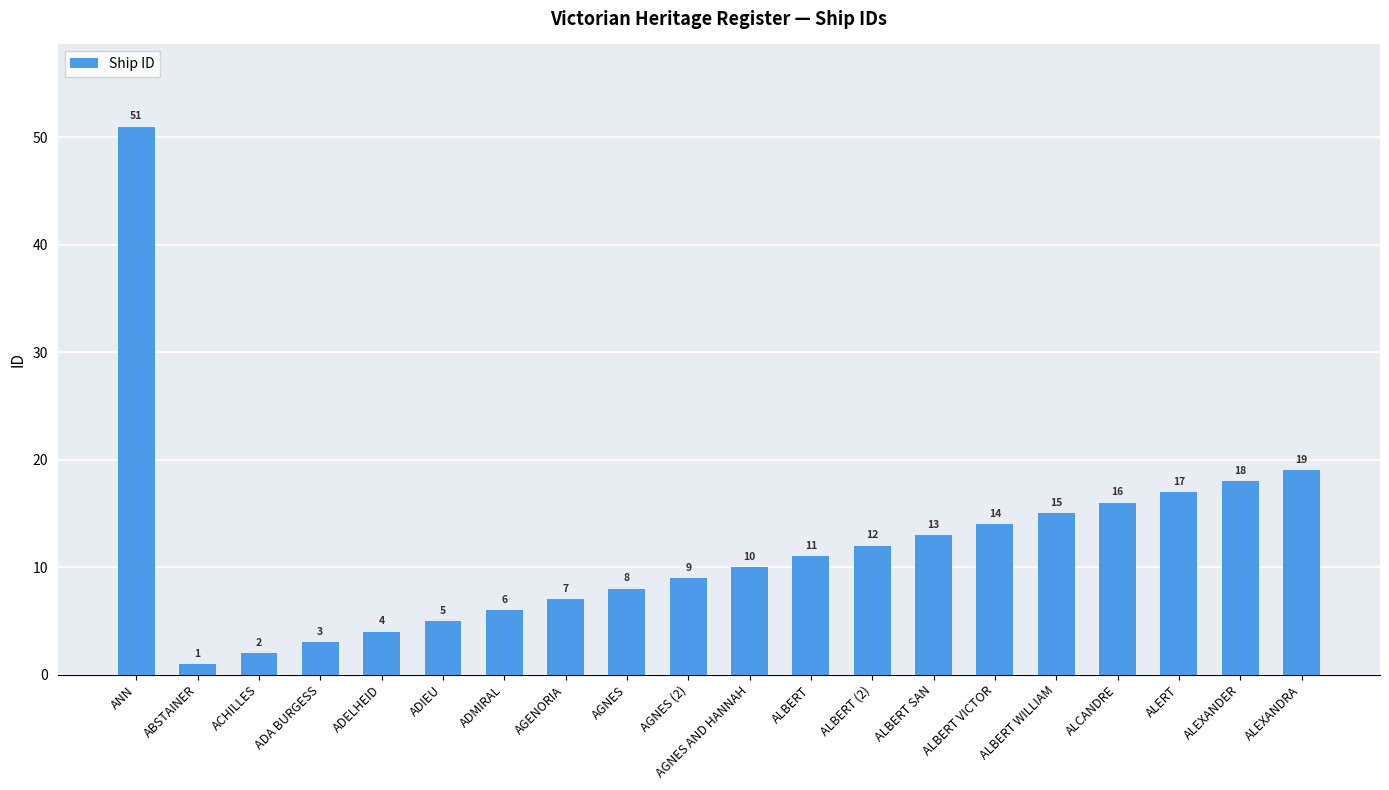

At which label is the value closest to 26?

ALEXANDRA